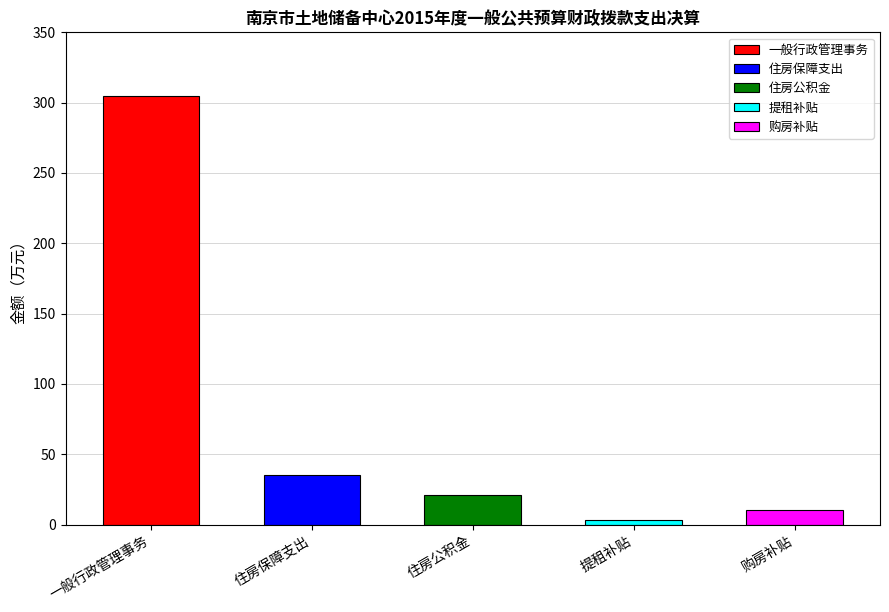

Reading left to right, what are all the values shown in this chart?

一般行政管理事务=304.9	住房保障支出=35.3	住房公积金=21.0	提租补贴=3.6	购房补贴=10.7